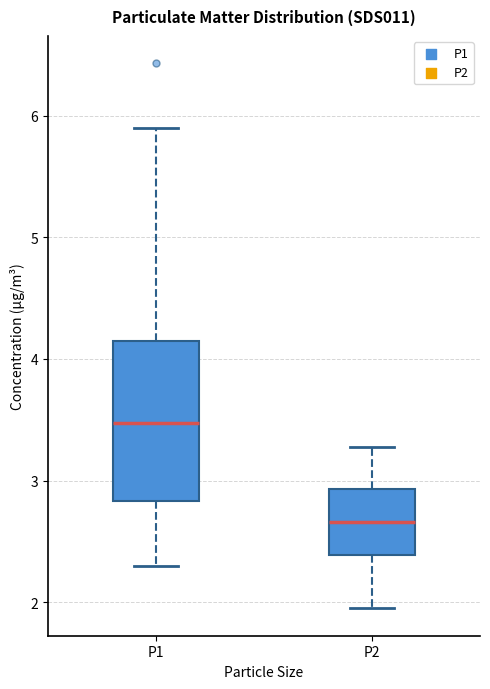

Where is the lower edge of the box for P2 on the y-axis? The values are not printed on the chart, so give them approximately, as read against the axis.

2.4